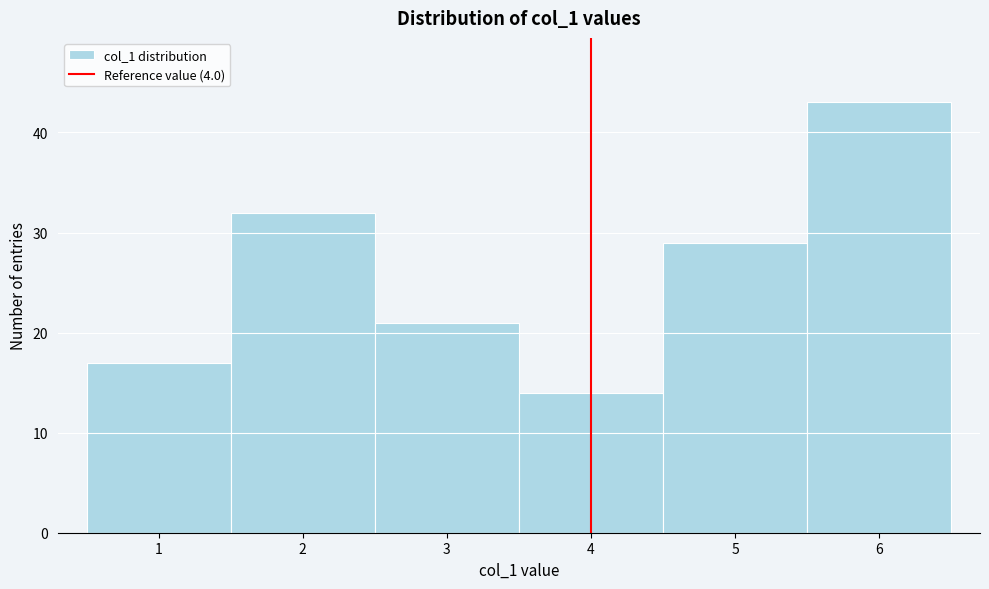

How tall is the bar that spans 4.5 to 5.5 on the x-axis? The values are not printed on the chart, so give them approximately, as read against the axis.

29